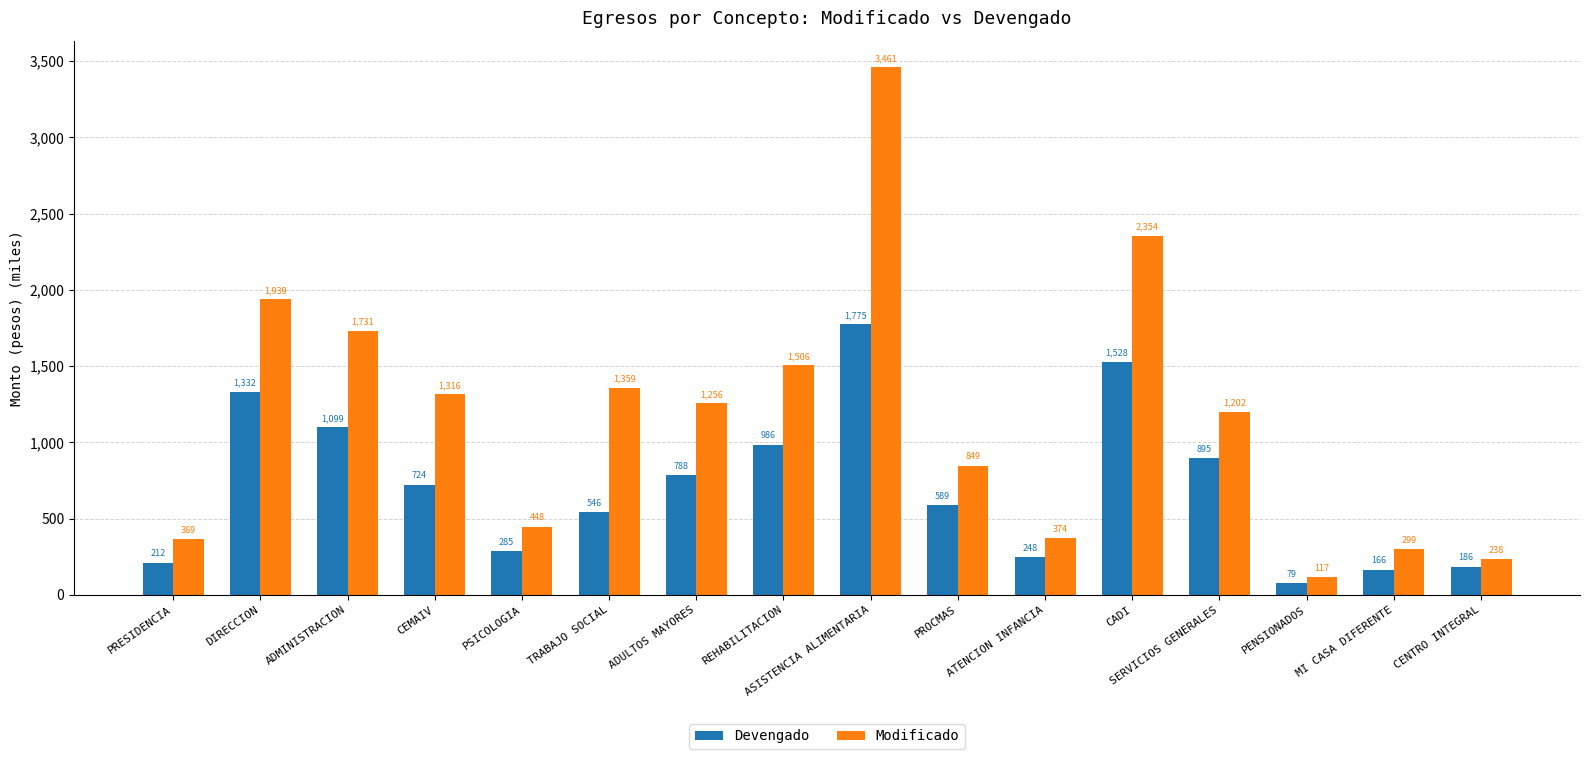

What value does the Modificado series have at TRABAJO SOCIAL?

1358.6